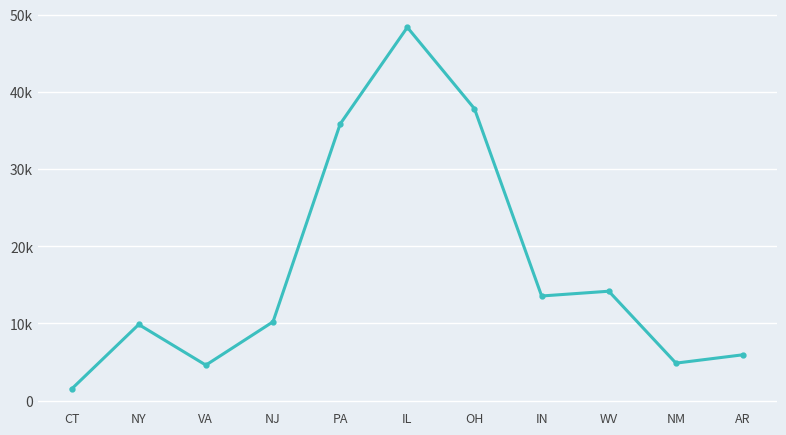

True or false: the data has more than 1 interior local peaks.

True